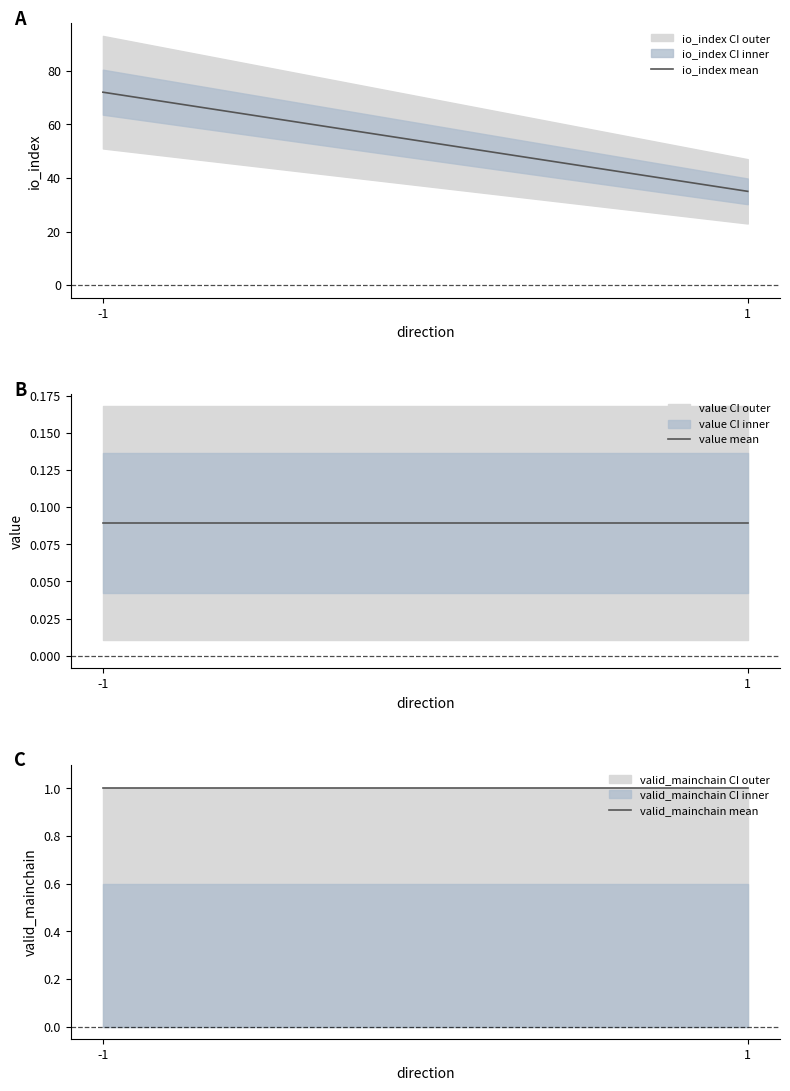

What is the average value of the io_index mean series?

53.5